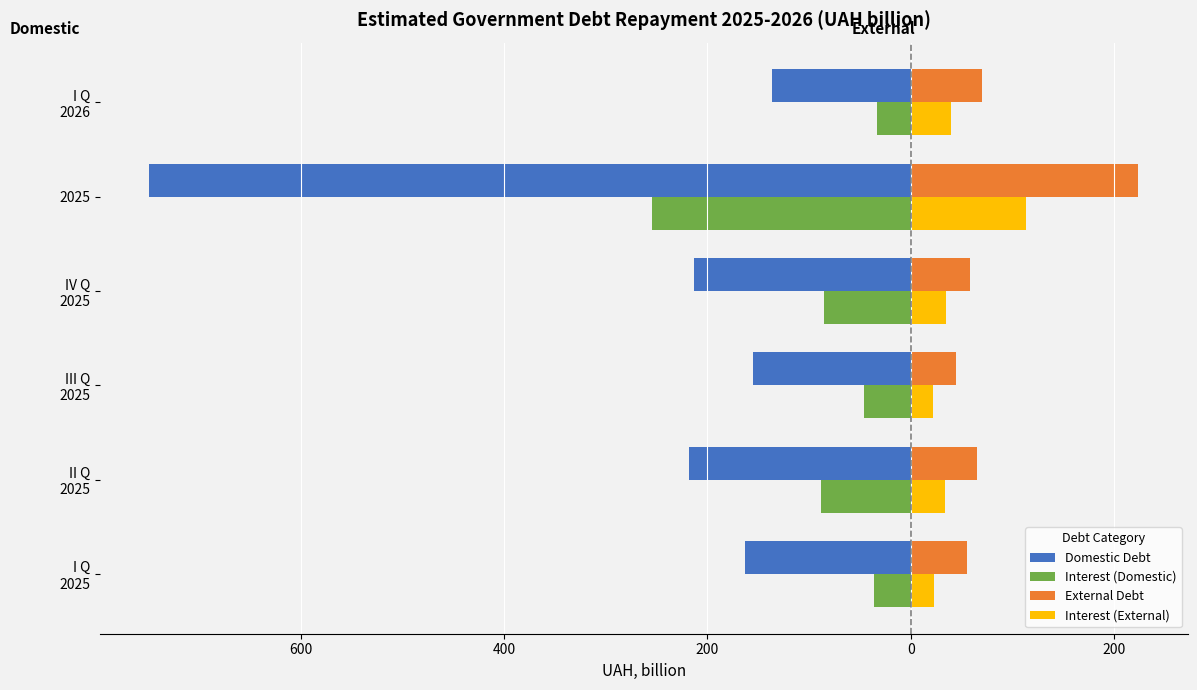

What are all the series names shown in the legend?

Domestic Debt, Interest (Domestic), External Debt, Interest (External)